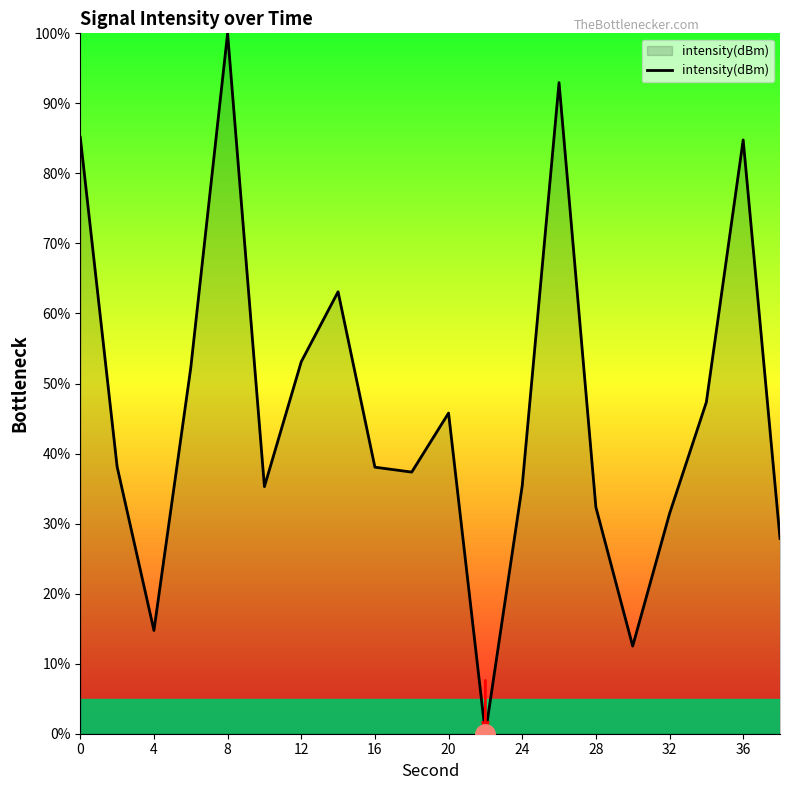

What is the difference between the maximum and minimum values?

100.0